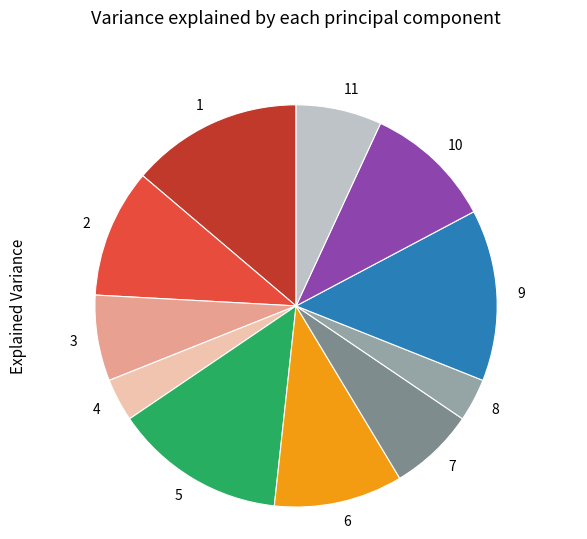

True or false: 9 accounts for 14% of the total.

True